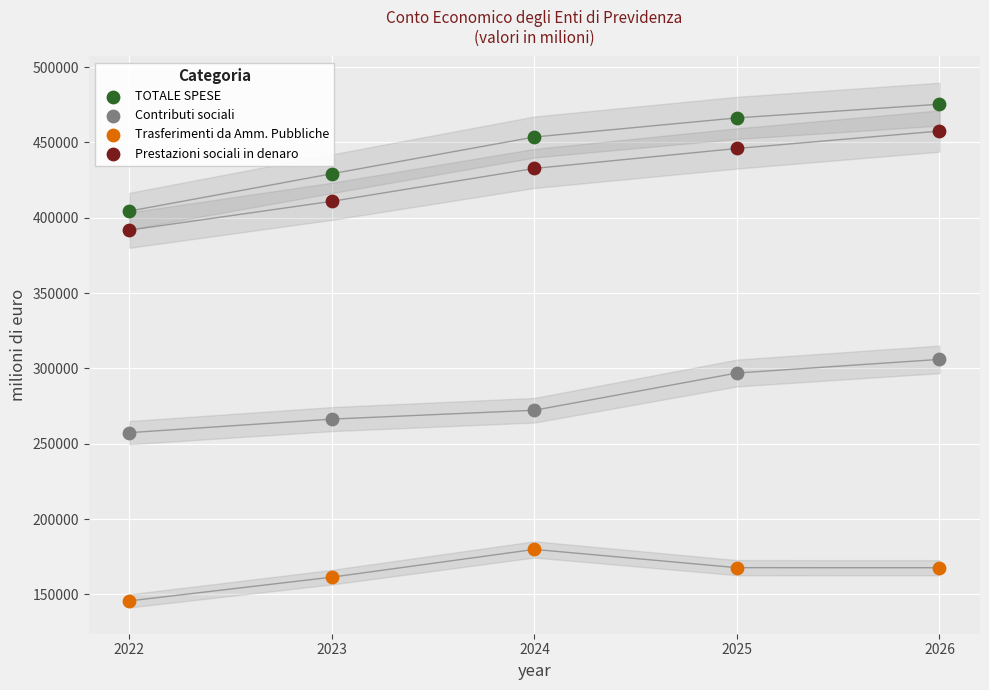

Across all series, what Y value is closest to 310567?

306034.0